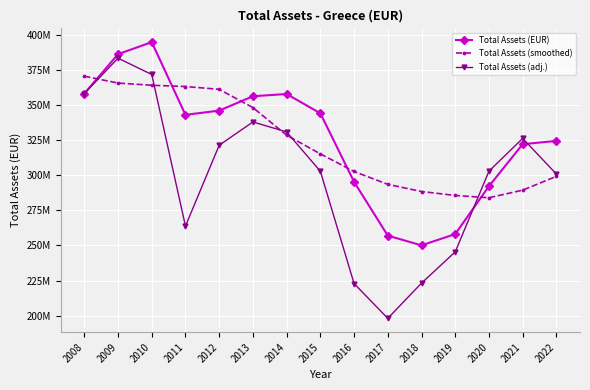

What is the average value of the Total Assets (EUR) series?

325693462.7